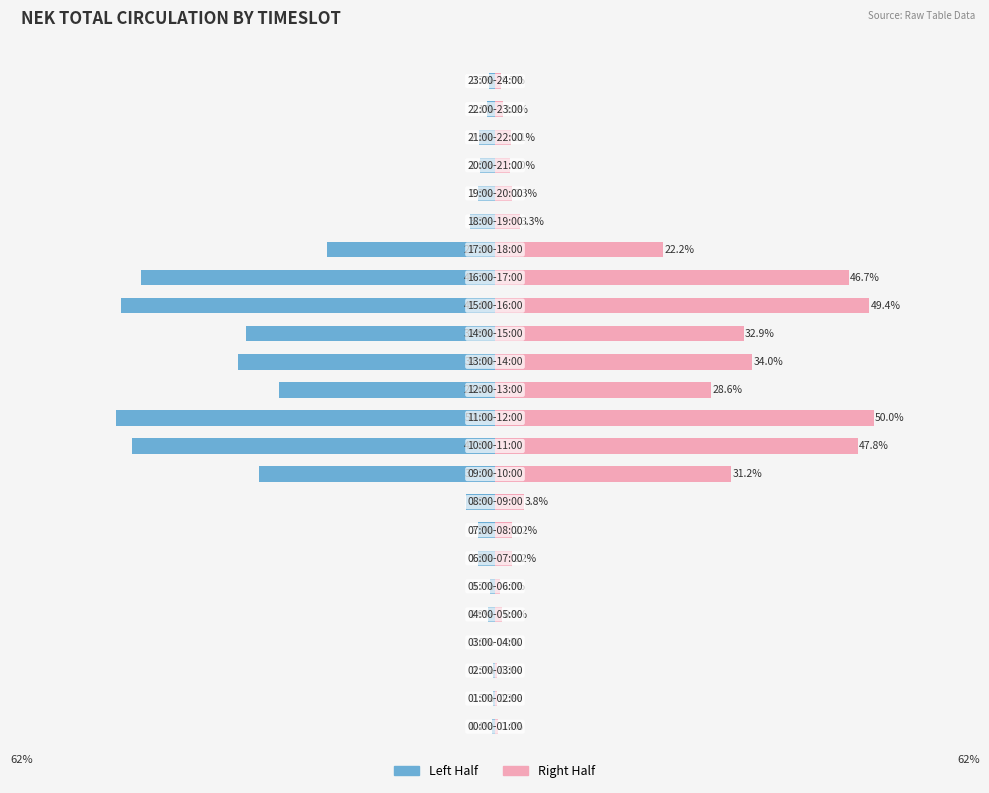

At −2000, list the series in order from largest to smallest.

Right Half, Left Half